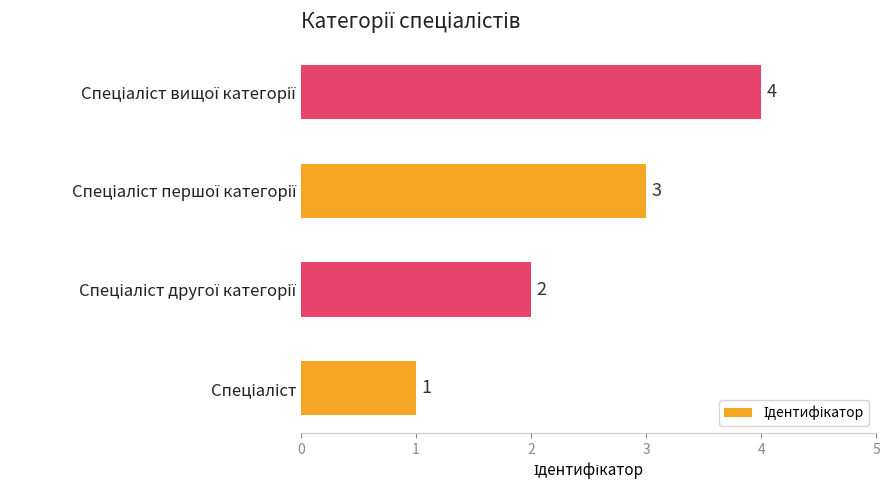

What is the maximum value shown in the chart?

4